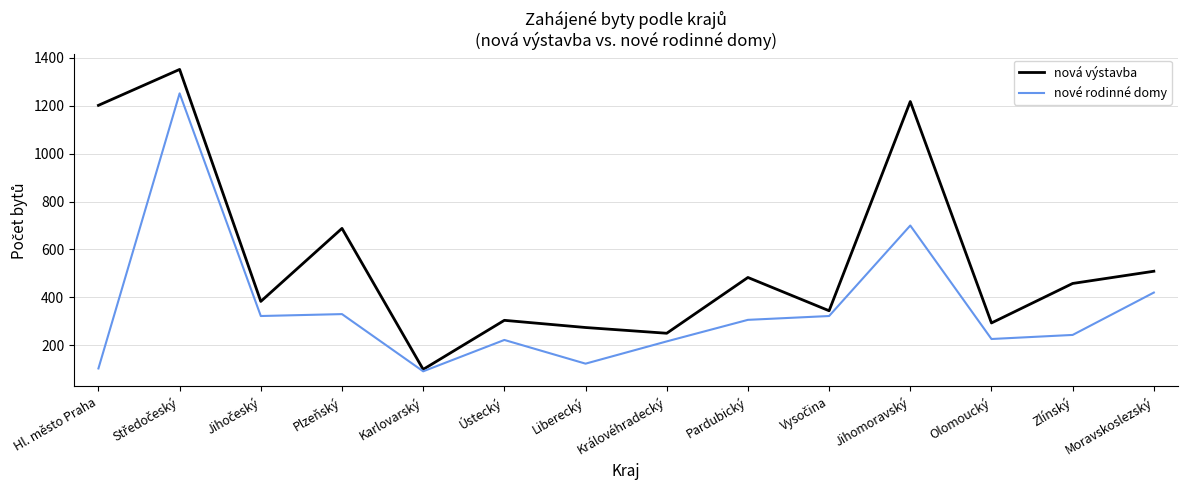

Is this an area chart (filled region under the line)?

No